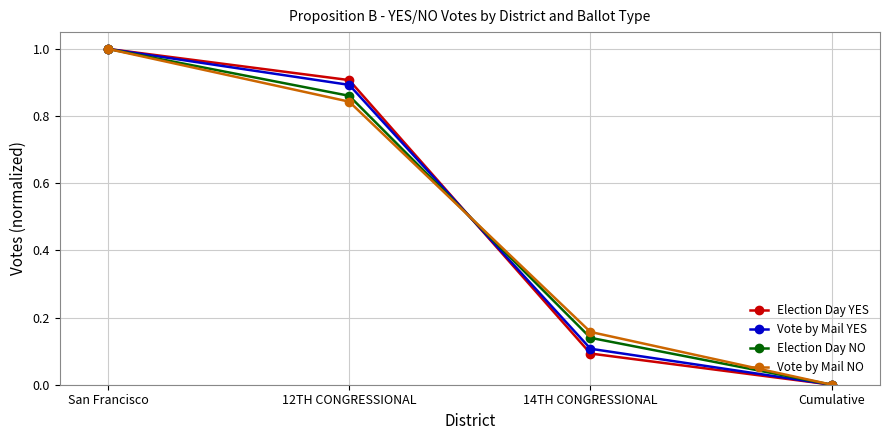

What are all the series names shown in the legend?

Election Day YES, Vote by Mail YES, Election Day NO, Vote by Mail NO